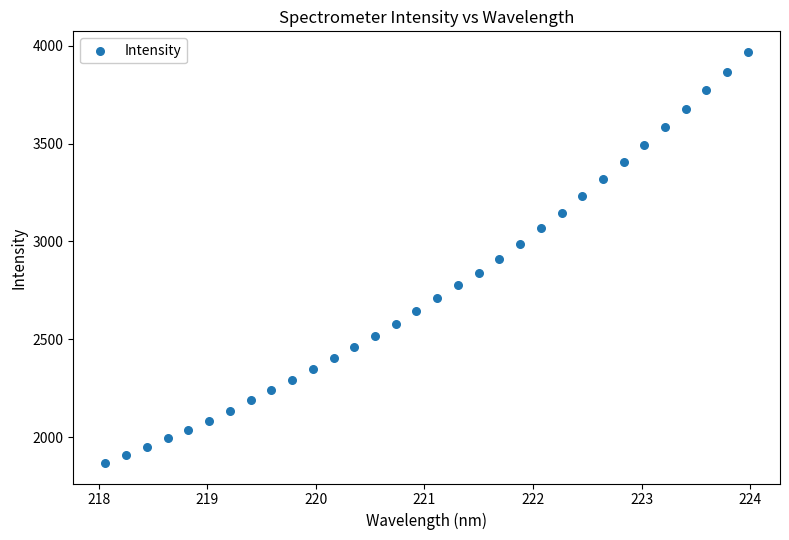

What is the range of Y values (max minus min)?

2101.3